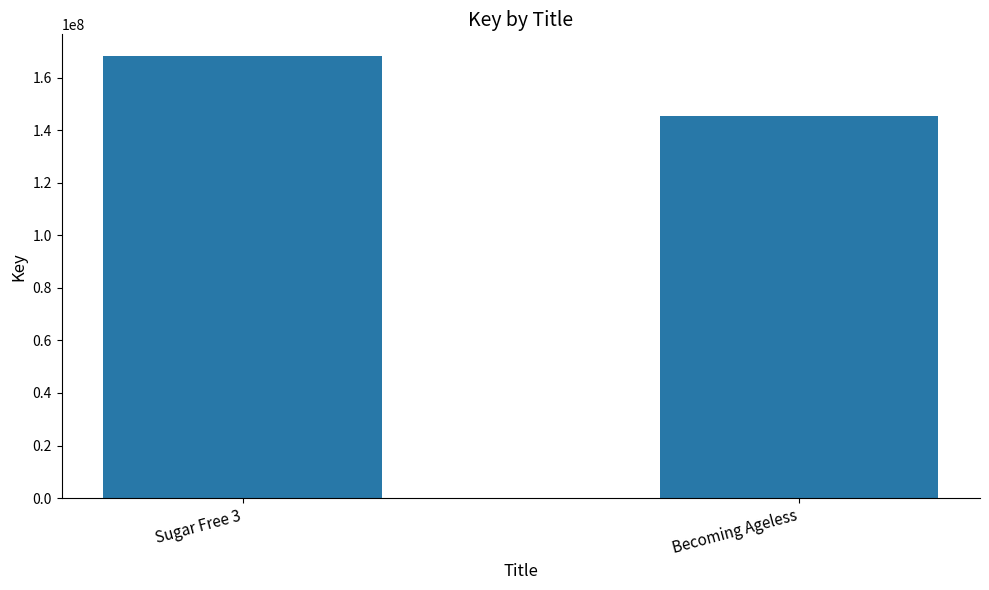

What position from the left is Becoming Ageless?

2